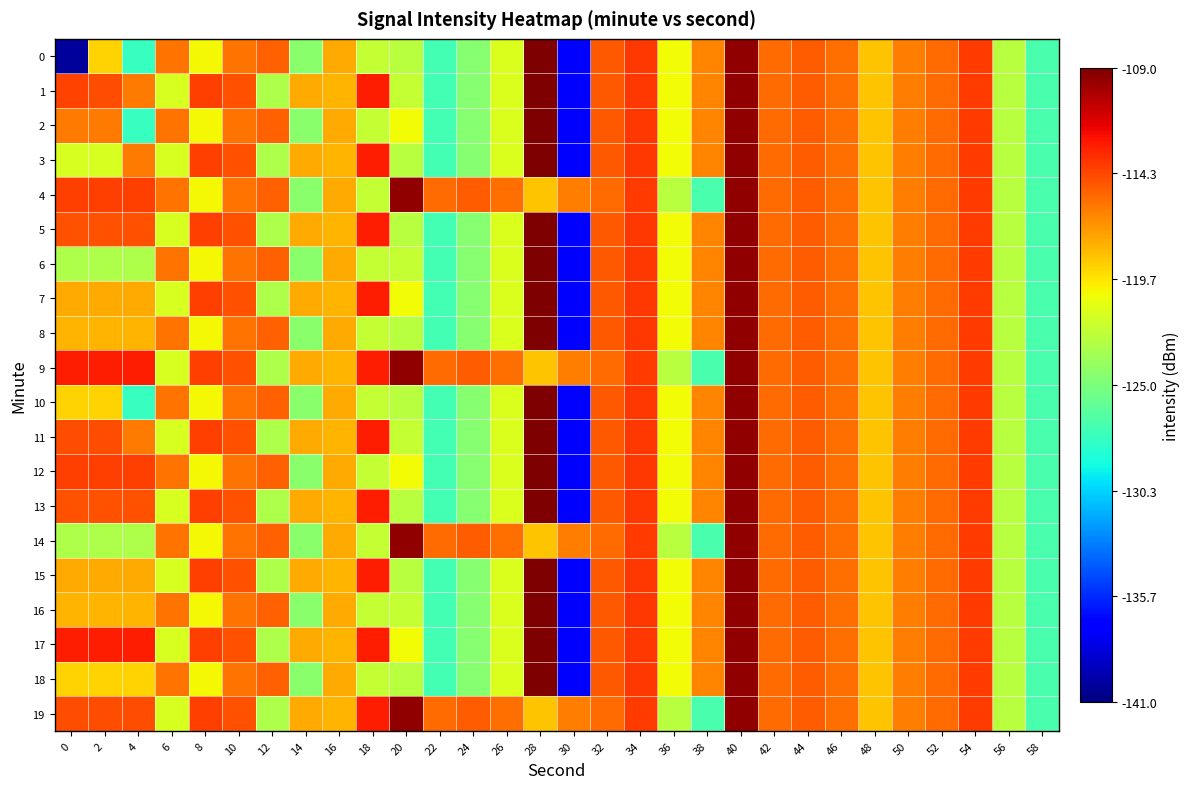

Reading right to left, extract all data points from this chart.

0: 58=-126.9	56=-122.6	54=-113.9	52=-115.6	50=-116.2	48=-118.6	46=-115.7	44=-115.1	42=-115.6	40=-109.5	38=-116.4	36=-120.5	34=-113.8	32=-115.0	30=-136.9	28=-109.1	26=-121.3	24=-124.6	22=-127.1	20=-122.7	18=-122.2	16=-117.7	14=-124.4	12=-115.1	10=-115.8	8=-120.3	6=-115.8	4=-127.7	2=-119.1	0=-140.2
1: 58=-126.9	56=-122.6	54=-113.9	52=-115.6	50=-116.2	48=-118.6	46=-115.7	44=-115.1	42=-115.6	40=-109.5	38=-116.4	36=-120.5	34=-113.8	32=-115.0	30=-136.9	28=-109.1	26=-121.3	24=-124.6	22=-127.1	20=-122.2	18=-112.9	16=-118.0	14=-117.7	12=-123.1	10=-114.6	8=-114.0	6=-121.4	4=-116.0	2=-114.5	0=-114.2
2: 58=-126.9	56=-122.6	54=-113.9	52=-115.6	50=-116.2	48=-118.6	46=-115.7	44=-115.1	42=-115.6	40=-109.5	38=-116.4	36=-120.5	34=-113.8	32=-115.0	30=-136.9	28=-109.1	26=-121.3	24=-124.6	22=-127.1	20=-120.5	18=-122.2	16=-117.7	14=-124.4	12=-115.1	10=-115.8	8=-120.3	6=-115.8	4=-127.7	2=-116.0	0=-116.0
3: 58=-126.9	56=-122.6	54=-113.9	52=-115.6	50=-116.2	48=-118.6	46=-115.7	44=-115.1	42=-115.6	40=-109.5	38=-116.4	36=-120.5	34=-113.8	32=-115.0	30=-136.9	28=-109.1	26=-121.3	24=-124.6	22=-127.1	20=-122.7	18=-112.9	16=-118.0	14=-117.7	12=-123.1	10=-114.6	8=-114.0	6=-121.4	4=-116.0	2=-121.4	0=-121.4
4: 58=-126.9	56=-122.6	54=-113.9	52=-115.6	50=-116.2	48=-118.6	46=-115.7	44=-115.1	42=-115.6	40=-109.5	38=-126.9	36=-122.6	34=-113.9	32=-115.6	30=-116.2	28=-118.6	26=-115.7	24=-115.1	22=-115.6	20=-109.5	18=-122.2	16=-117.7	14=-124.4	12=-115.1	10=-115.8	8=-120.3	6=-115.8	4=-114.0	2=-114.0	0=-114.0
5: 58=-126.9	56=-122.6	54=-113.9	52=-115.6	50=-116.2	48=-118.6	46=-115.7	44=-115.1	42=-115.6	40=-109.5	38=-116.4	36=-120.5	34=-113.8	32=-115.0	30=-136.9	28=-109.1	26=-121.3	24=-124.6	22=-127.1	20=-122.7	18=-112.9	16=-118.0	14=-117.7	12=-123.1	10=-114.6	8=-114.0	6=-121.4	4=-114.6	2=-114.6	0=-114.6
6: 58=-126.9	56=-122.6	54=-113.9	52=-115.6	50=-116.2	48=-118.6	46=-115.7	44=-115.1	42=-115.6	40=-109.5	38=-116.4	36=-120.5	34=-113.8	32=-115.0	30=-136.9	28=-109.1	26=-121.3	24=-124.6	22=-127.1	20=-122.2	18=-122.2	16=-117.7	14=-124.4	12=-115.1	10=-115.8	8=-120.3	6=-115.8	4=-123.1	2=-123.1	0=-123.1
7: 58=-126.9	56=-122.6	54=-113.9	52=-115.6	50=-116.2	48=-118.6	46=-115.7	44=-115.1	42=-115.6	40=-109.5	38=-116.4	36=-120.5	34=-113.8	32=-115.0	30=-136.9	28=-109.1	26=-121.3	24=-124.6	22=-127.1	20=-120.5	18=-112.9	16=-118.0	14=-117.7	12=-123.1	10=-114.6	8=-114.0	6=-121.4	4=-117.7	2=-117.7	0=-117.7
8: 58=-126.9	56=-122.6	54=-113.9	52=-115.6	50=-116.2	48=-118.6	46=-115.7	44=-115.1	42=-115.6	40=-109.5	38=-116.4	36=-120.5	34=-113.8	32=-115.0	30=-136.9	28=-109.1	26=-121.3	24=-124.6	22=-127.1	20=-122.7	18=-122.2	16=-117.7	14=-124.4	12=-115.1	10=-115.8	8=-120.3	6=-115.8	4=-118.0	2=-118.0	0=-118.0
9: 58=-126.9	56=-122.6	54=-113.9	52=-115.6	50=-116.2	48=-118.6	46=-115.7	44=-115.1	42=-115.6	40=-109.5	38=-126.9	36=-122.6	34=-113.9	32=-115.6	30=-116.2	28=-118.6	26=-115.7	24=-115.1	22=-115.6	20=-109.5	18=-112.9	16=-118.0	14=-117.7	12=-123.1	10=-114.6	8=-114.0	6=-121.4	4=-112.9	2=-112.9	0=-112.9
10: 58=-126.9	56=-122.6	54=-113.9	52=-115.6	50=-116.2	48=-118.6	46=-115.7	44=-115.1	42=-115.6	40=-109.5	38=-116.4	36=-120.5	34=-113.8	32=-115.0	30=-136.9	28=-109.1	26=-121.3	24=-124.6	22=-127.1	20=-122.7	18=-122.2	16=-117.7	14=-124.4	12=-115.1	10=-115.8	8=-120.3	6=-115.8	4=-127.7	2=-119.1	0=-119.1
11: 58=-126.9	56=-122.6	54=-113.9	52=-115.6	50=-116.2	48=-118.6	46=-115.7	44=-115.1	42=-115.6	40=-109.5	38=-116.4	36=-120.5	34=-113.8	32=-115.0	30=-136.9	28=-109.1	26=-121.3	24=-124.6	22=-127.1	20=-122.2	18=-112.9	16=-118.0	14=-117.7	12=-123.1	10=-114.6	8=-114.0	6=-121.4	4=-116.0	2=-114.5	0=-114.5
12: 58=-126.9	56=-122.6	54=-113.9	52=-115.6	50=-116.2	48=-118.6	46=-115.7	44=-115.1	42=-115.6	40=-109.5	38=-116.4	36=-120.5	34=-113.8	32=-115.0	30=-136.9	28=-109.1	26=-121.3	24=-124.6	22=-127.1	20=-120.5	18=-122.2	16=-117.7	14=-124.4	12=-115.1	10=-115.8	8=-120.3	6=-115.8	4=-114.0	2=-114.0	0=-114.0
13: 58=-126.9	56=-122.6	54=-113.9	52=-115.6	50=-116.2	48=-118.6	46=-115.7	44=-115.1	42=-115.6	40=-109.5	38=-116.4	36=-120.5	34=-113.8	32=-115.0	30=-136.9	28=-109.1	26=-121.3	24=-124.6	22=-127.1	20=-122.7	18=-112.9	16=-118.0	14=-117.7	12=-123.1	10=-114.6	8=-114.0	6=-121.4	4=-114.6	2=-114.6	0=-114.6
14: 58=-126.9	56=-122.6	54=-113.9	52=-115.6	50=-116.2	48=-118.6	46=-115.7	44=-115.1	42=-115.6	40=-109.5	38=-126.9	36=-122.6	34=-113.9	32=-115.6	30=-116.2	28=-118.6	26=-115.7	24=-115.1	22=-115.6	20=-109.5	18=-122.2	16=-117.7	14=-124.4	12=-115.1	10=-115.8	8=-120.3	6=-115.8	4=-123.1	2=-123.1	0=-123.1
15: 58=-126.9	56=-122.6	54=-113.9	52=-115.6	50=-116.2	48=-118.6	46=-115.7	44=-115.1	42=-115.6	40=-109.5	38=-116.4	36=-120.5	34=-113.8	32=-115.0	30=-136.9	28=-109.1	26=-121.3	24=-124.6	22=-127.1	20=-122.7	18=-112.9	16=-118.0	14=-117.7	12=-123.1	10=-114.6	8=-114.0	6=-121.4	4=-117.7	2=-117.7	0=-117.7
16: 58=-126.9	56=-122.6	54=-113.9	52=-115.6	50=-116.2	48=-118.6	46=-115.7	44=-115.1	42=-115.6	40=-109.5	38=-116.4	36=-120.5	34=-113.8	32=-115.0	30=-136.9	28=-109.1	26=-121.3	24=-124.6	22=-127.1	20=-122.2	18=-122.2	16=-117.7	14=-124.4	12=-115.1	10=-115.8	8=-120.3	6=-115.8	4=-118.0	2=-118.0	0=-118.0
17: 58=-126.9	56=-122.6	54=-113.9	52=-115.6	50=-116.2	48=-118.6	46=-115.7	44=-115.1	42=-115.6	40=-109.5	38=-116.4	36=-120.5	34=-113.8	32=-115.0	30=-136.9	28=-109.1	26=-121.3	24=-124.6	22=-127.1	20=-120.5	18=-112.9	16=-118.0	14=-117.7	12=-123.1	10=-114.6	8=-114.0	6=-121.4	4=-112.9	2=-112.9	0=-112.9
18: 58=-126.9	56=-122.6	54=-113.9	52=-115.6	50=-116.2	48=-118.6	46=-115.7	44=-115.1	42=-115.6	40=-109.5	38=-116.4	36=-120.5	34=-113.8	32=-115.0	30=-136.9	28=-109.1	26=-121.3	24=-124.6	22=-127.1	20=-122.7	18=-122.2	16=-117.7	14=-124.4	12=-115.1	10=-115.8	8=-120.3	6=-115.8	4=-119.1	2=-119.1	0=-119.1
19: 58=-126.9	56=-122.6	54=-113.9	52=-115.6	50=-116.2	48=-118.6	46=-115.7	44=-115.1	42=-115.6	40=-109.5	38=-126.9	36=-122.6	34=-113.9	32=-115.6	30=-116.2	28=-118.6	26=-115.7	24=-115.1	22=-115.6	20=-109.5	18=-112.9	16=-118.0	14=-117.7	12=-123.1	10=-114.6	8=-114.0	6=-121.4	4=-114.5	2=-114.5	0=-114.5